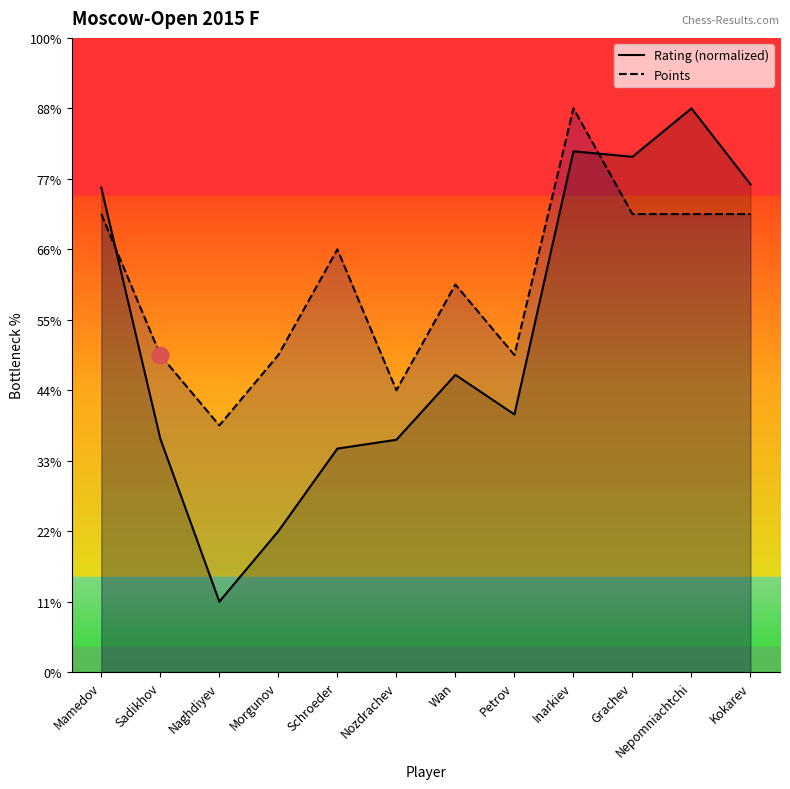

What is the label of the 11th point from the right?

Sadikhov